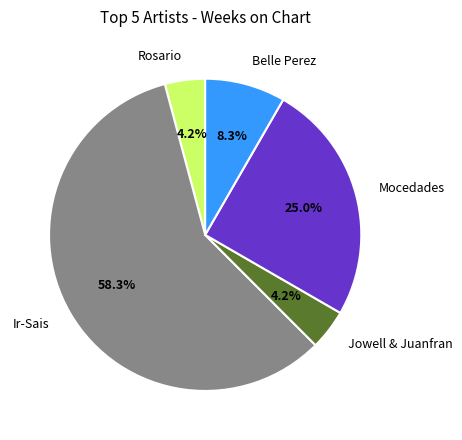

To the nearest percent, what is the average slice percentage?

20%